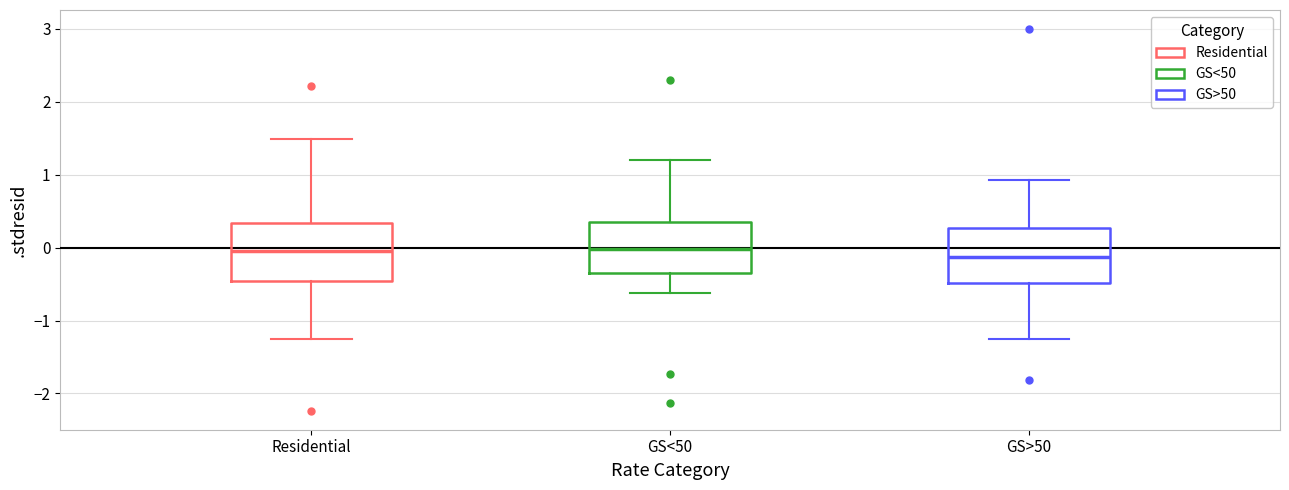

Where is the lower edge of the box for GS>50 on the y-axis? The values are not printed on the chart, so give them approximately, as read against the axis.

-0.5